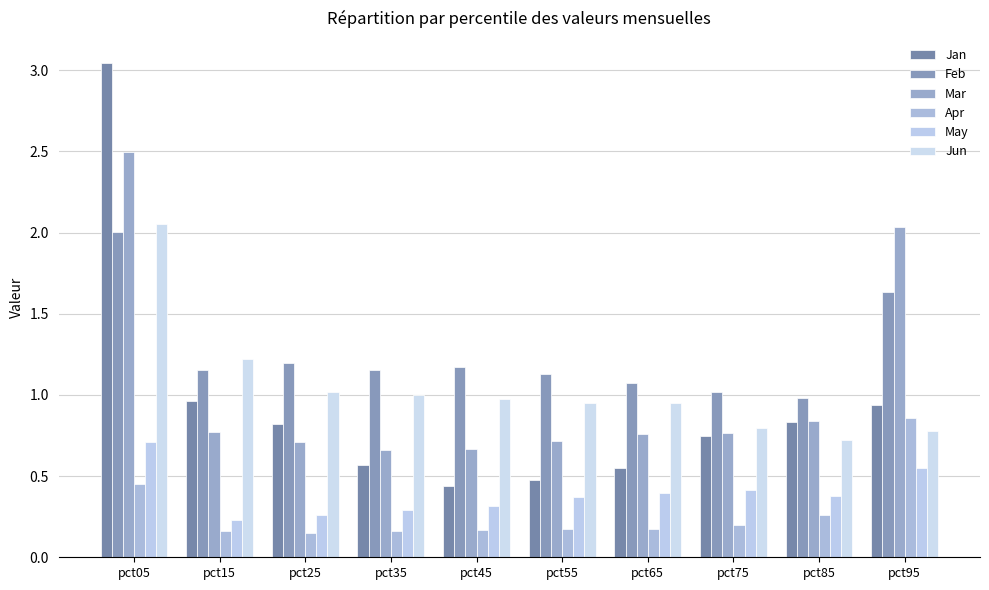

Is it true that Mar equals 2.5 at pct05?

True